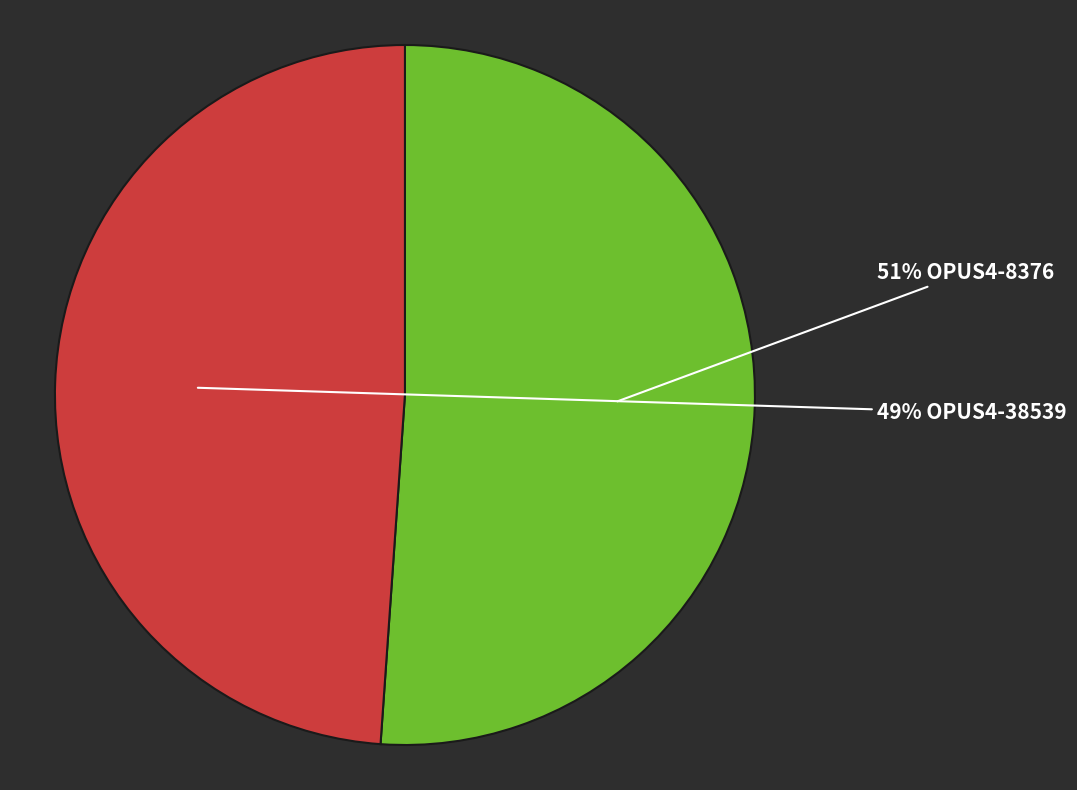

How many segments does this pie chart have?

2